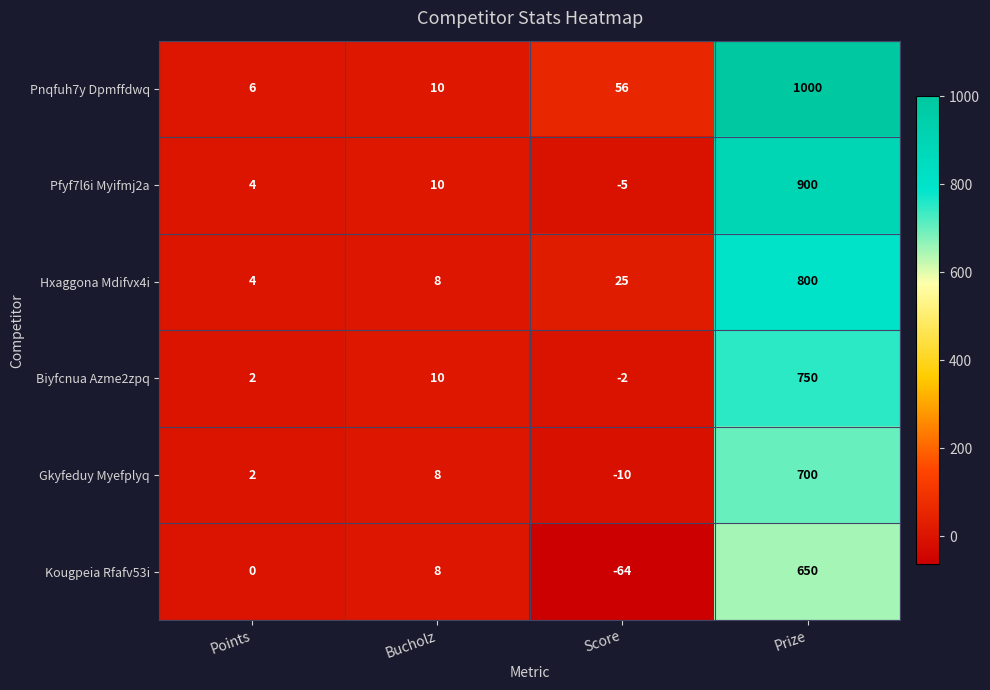

The Kougpeia Rfafv53i series shows -64 at Score. True or false?

True